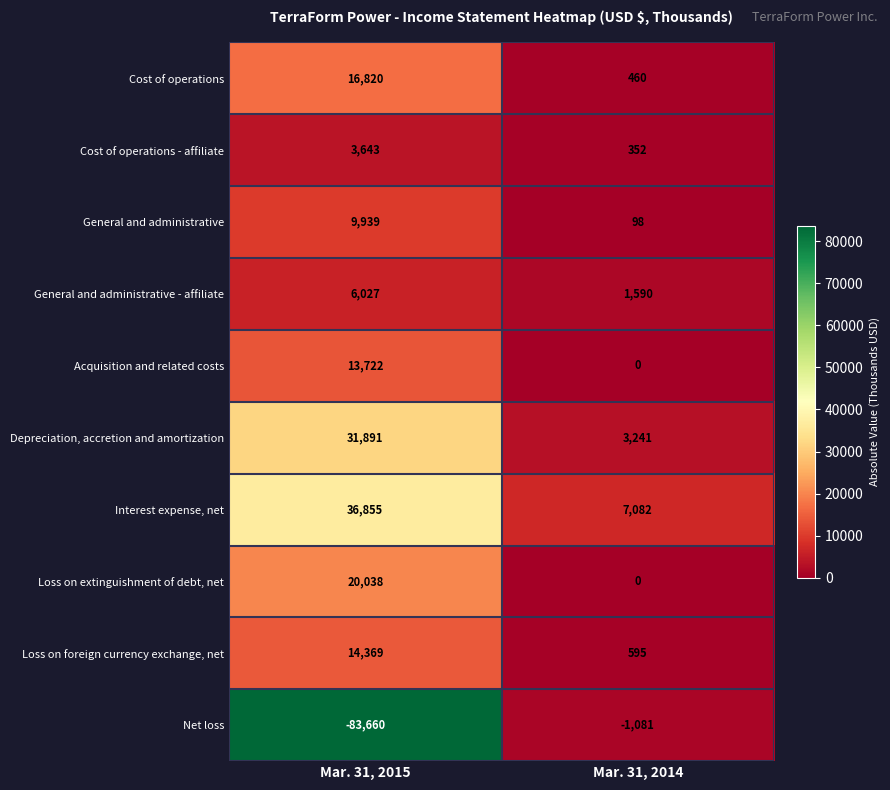

Which series has the widest spread of values?

Net loss